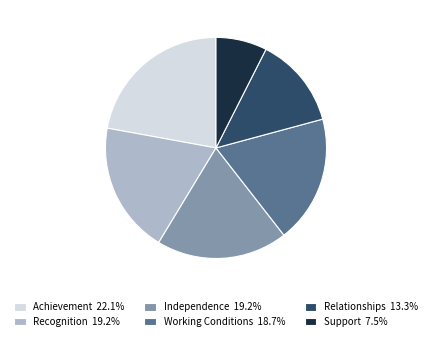

Is the sum of Recognition and Working Conditions greater than half?

No